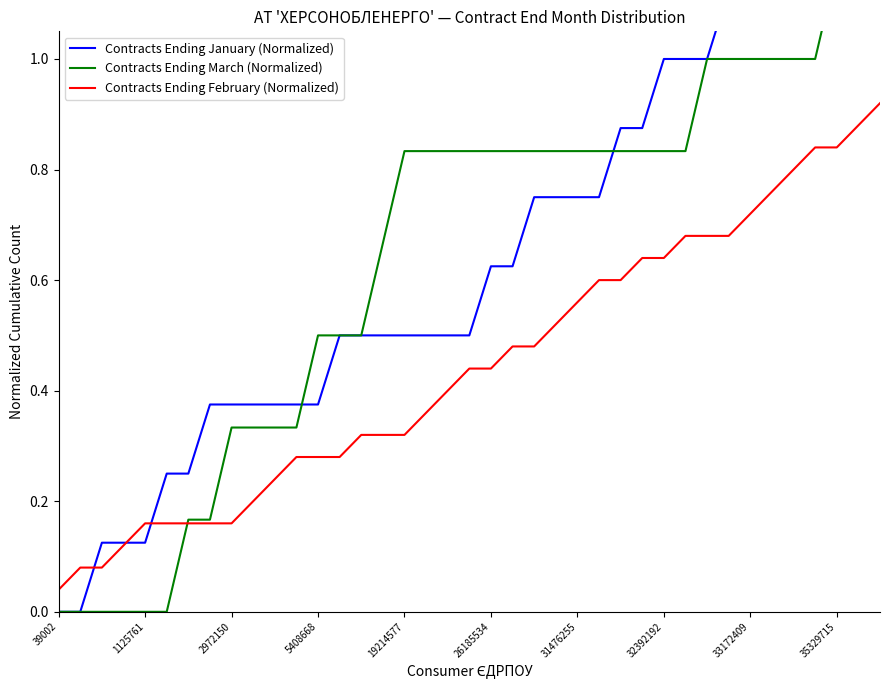

Which series has the largest total across all categories?

Contracts Ending March (Normalized)